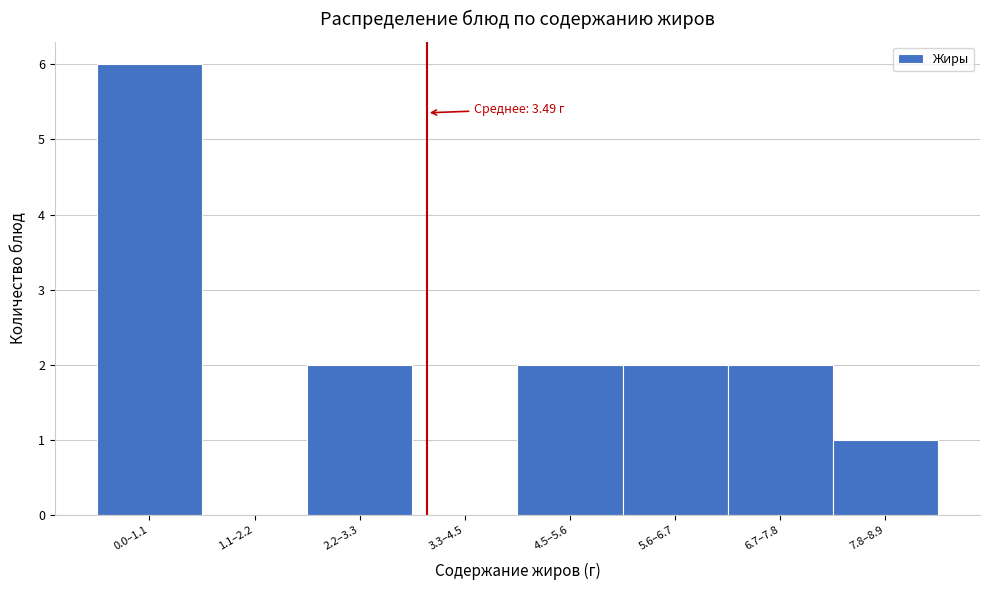

Reading left to right, what are all the values shown in this chart?

0.0–1.1=6	1.1–2.2=0	2.2–3.3=2	3.3–4.5=0	4.5–5.6=2	5.6–6.7=2	6.7–7.8=2	7.8–8.9=1